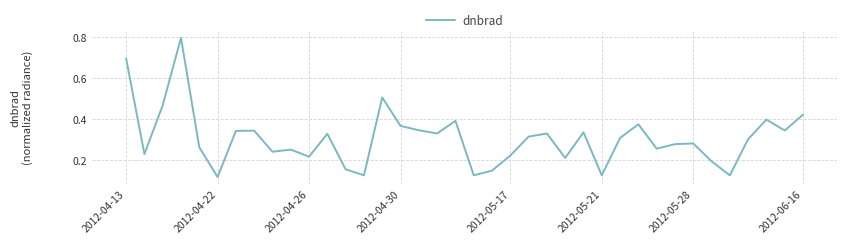

What is the difference between the maximum and minimum values?

0.7